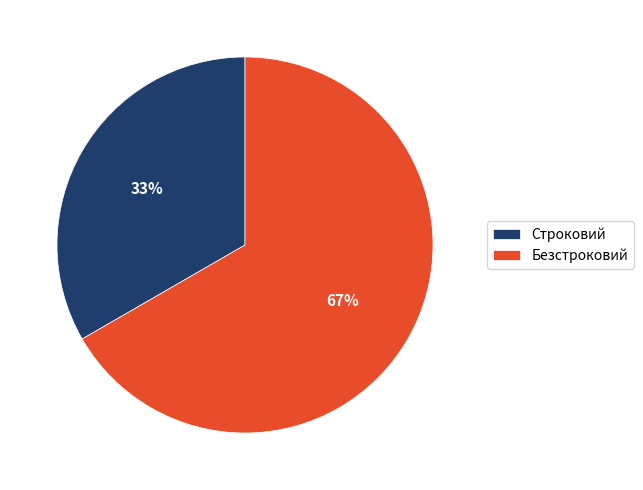

To the nearest percent, what is the combined percentage of Безстроковий and Строковий?

100%